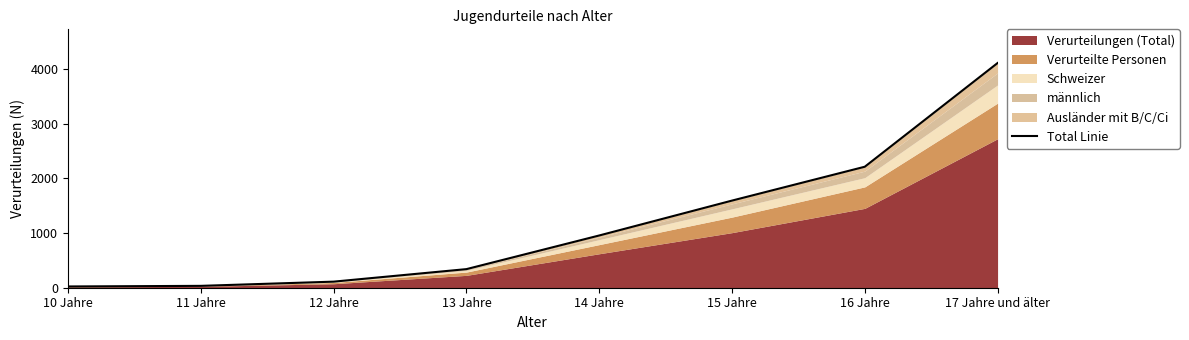

How many lines are shown in the chart?

1